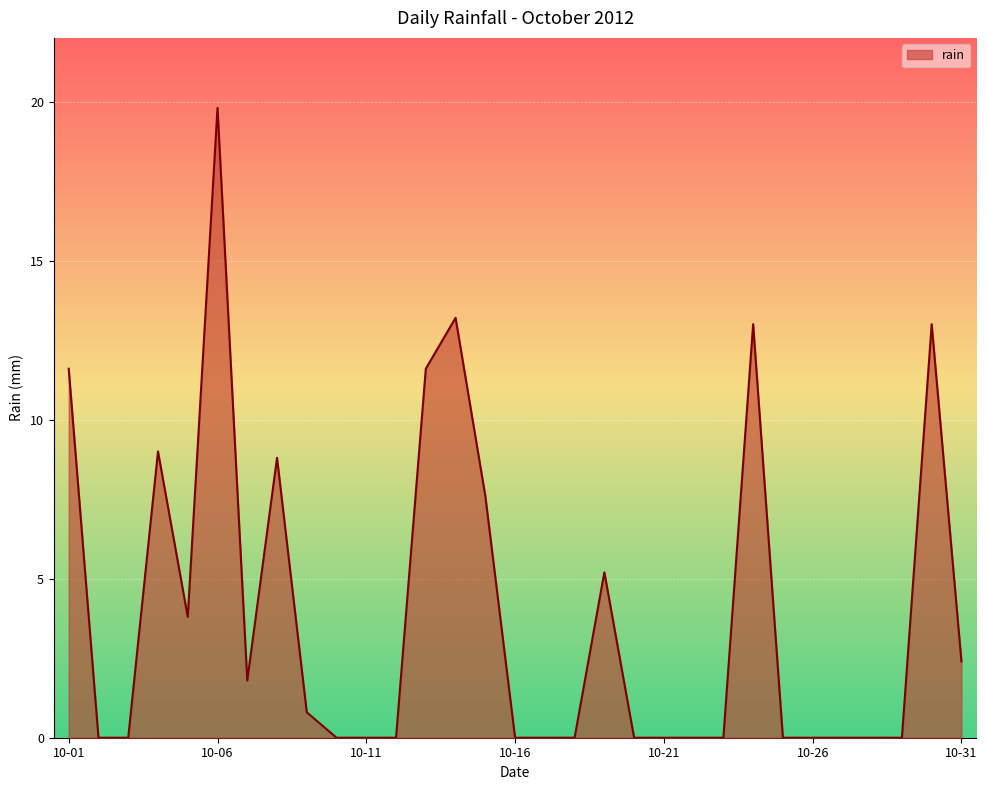

Does the chart display data point markers on the line(s)?

No